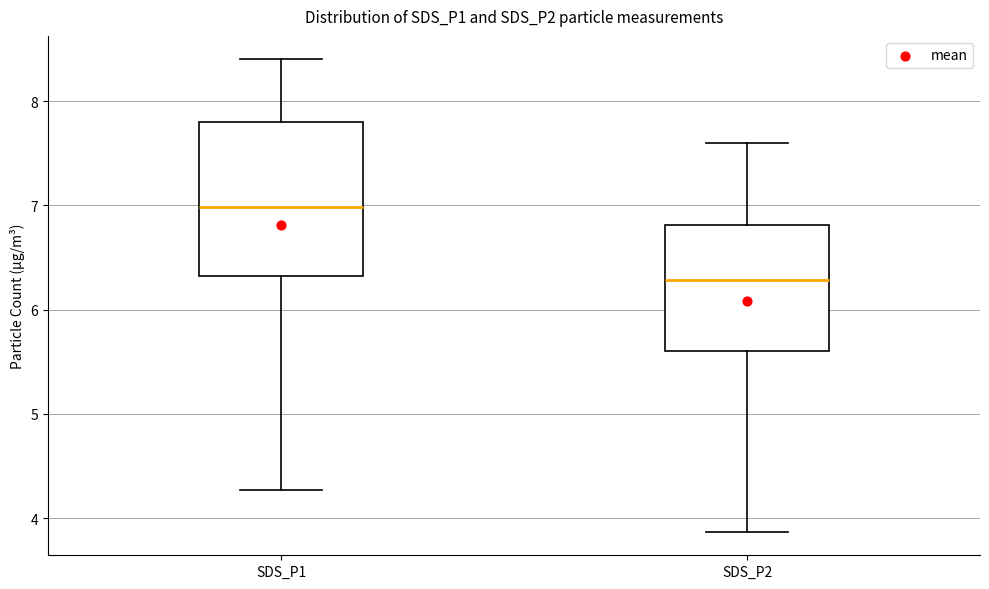

Where does the median line of the box for SDS_P1 sit on the y-axis? The values are not printed on the chart, so give them approximately, as read against the axis.

7.0